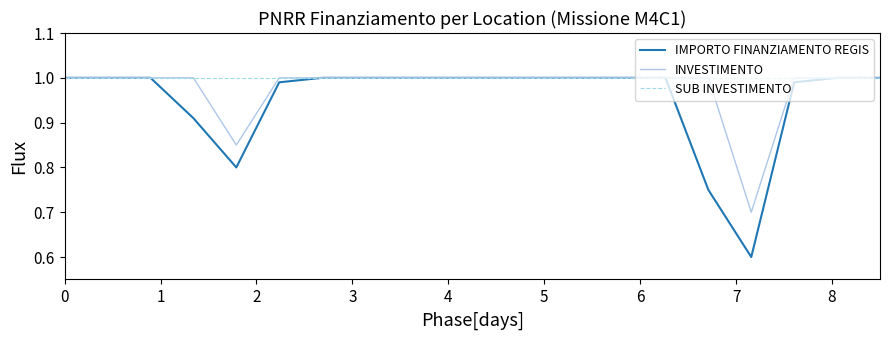

What is the lowest value of the INVESTIMENTO series?

0.7